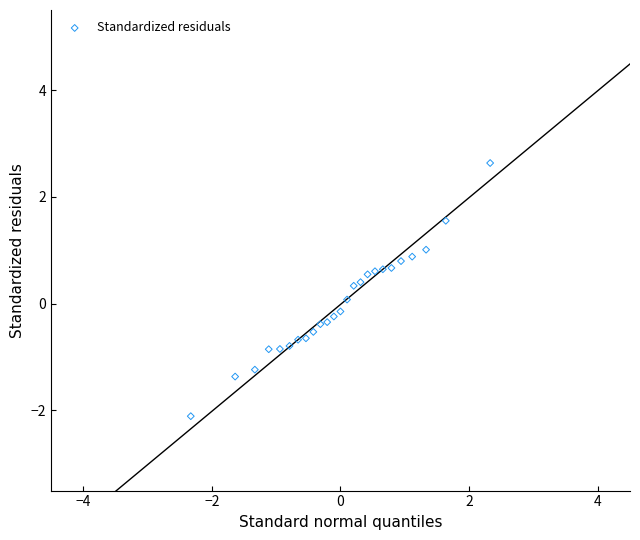

What is the range of X values (max minus min)?

4.7